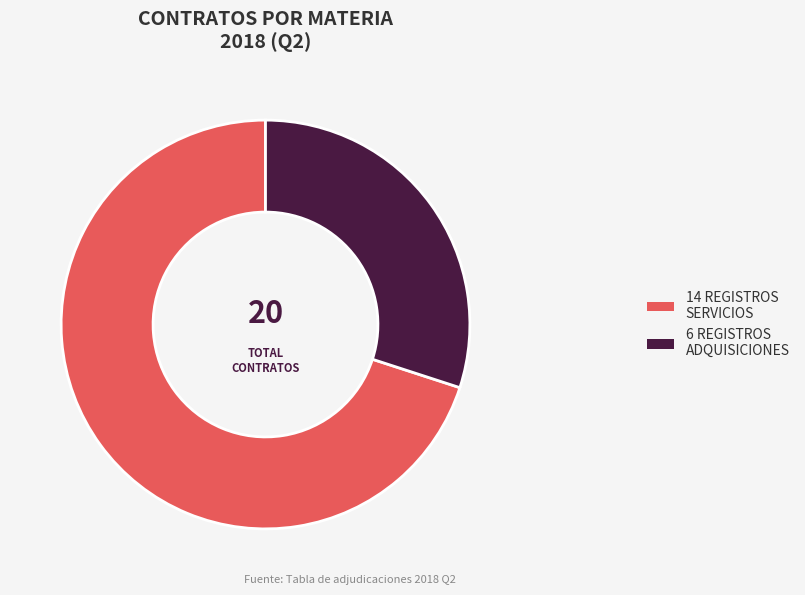

Is there a majority slice in this chart?

Yes